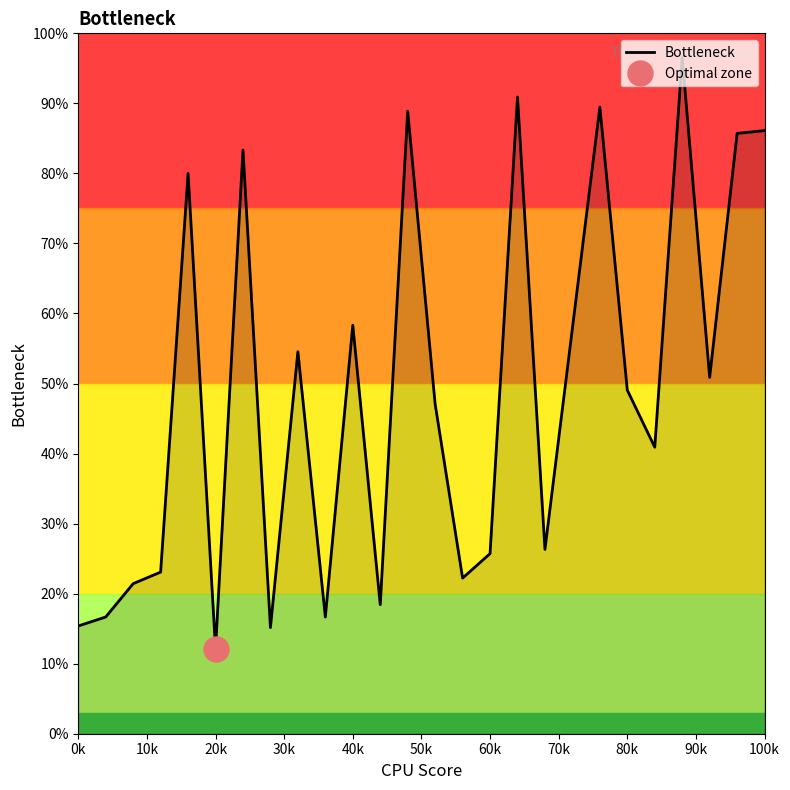

What is the maximum value for Bottleneck?

96.6